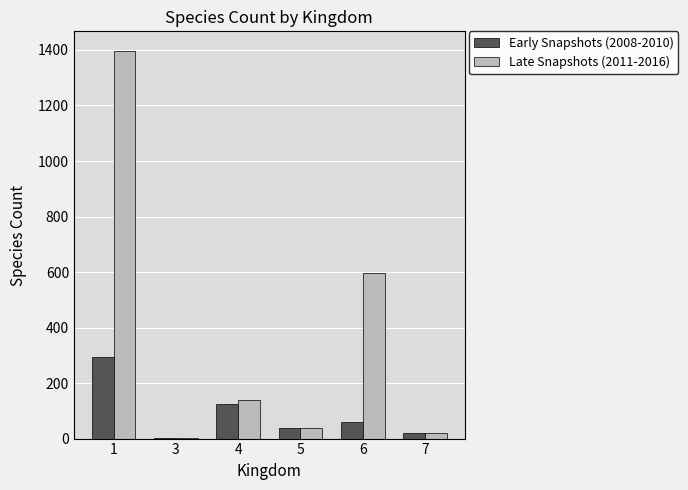

Reading right to left, transcribe all the data shown in this chart.

Early Snapshots (2008-2010): 7=19.0	6=60.7	5=37.0	4=124.0	3=2.0	1=293.7
Late Snapshots (2011-2016): 7=19.7	6=598.3	5=39.7	4=139.0	3=2.0	1=1397.3